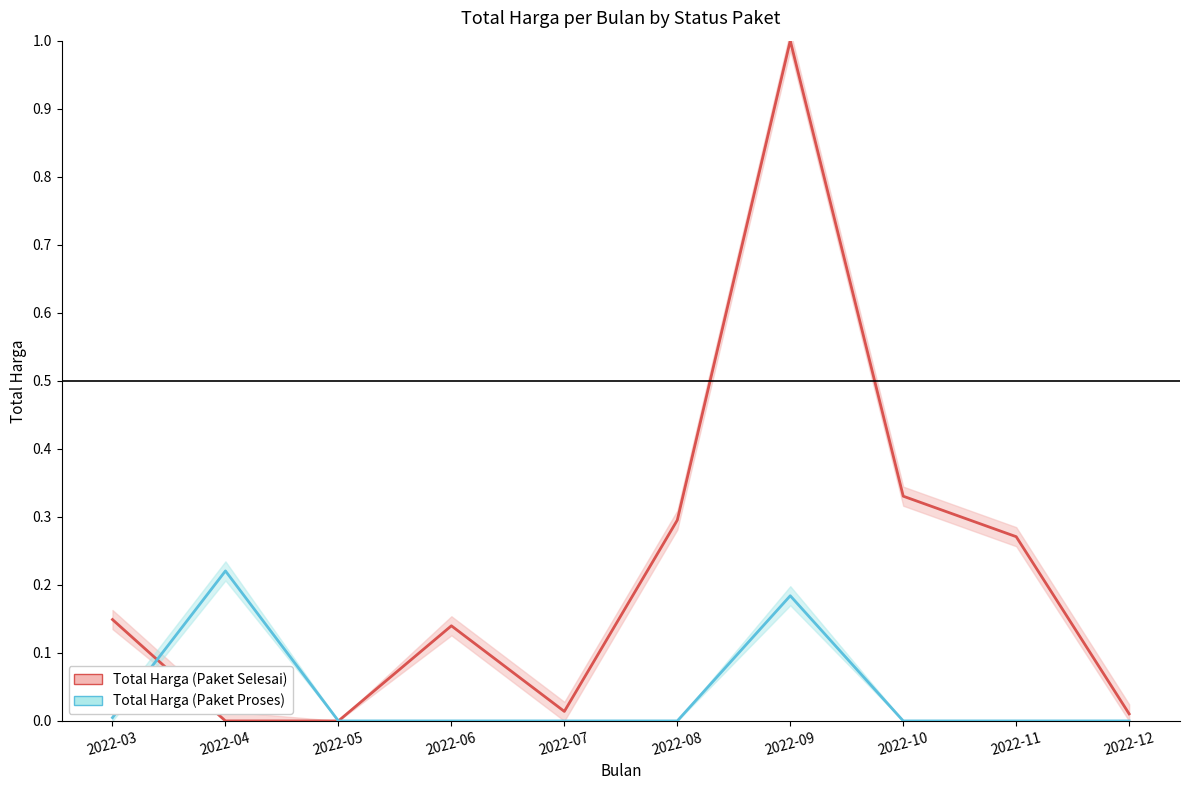

What is the difference between the maximum and minimum values in the Total Harga (Paket Selesai) series?

1.0